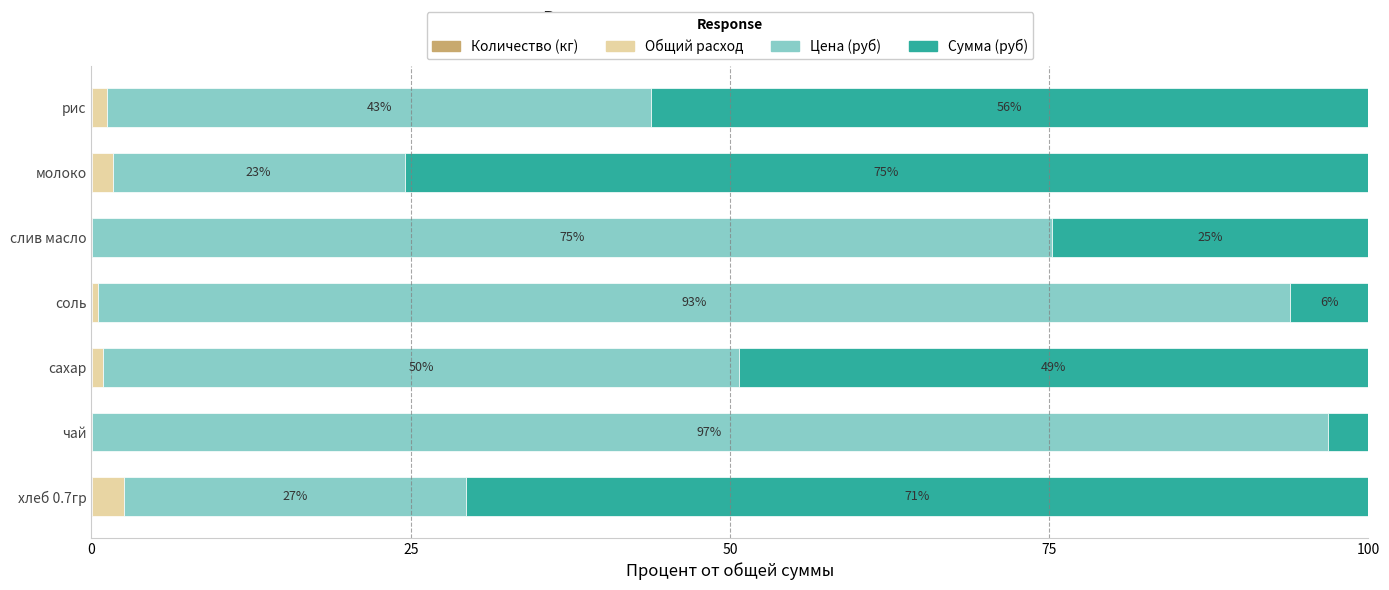

How many series are shown in this chart?

4